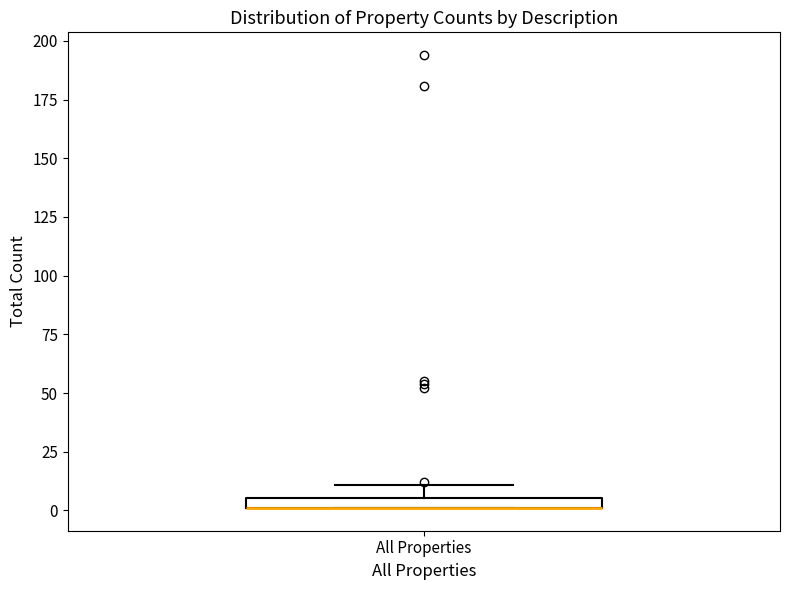

Where is the upper edge of the box for All Properties on the y-axis? The values are not printed on the chart, so give them approximately, as read against the axis.

5